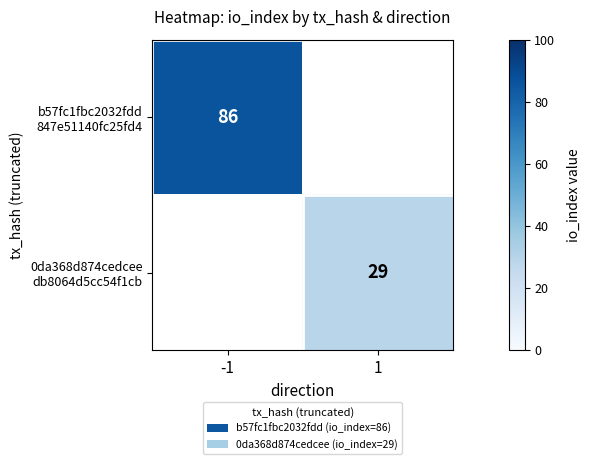

Which category has the lowest value in the b57fc1fbc2032fdd 847e51140fc25fd4 series?

-1